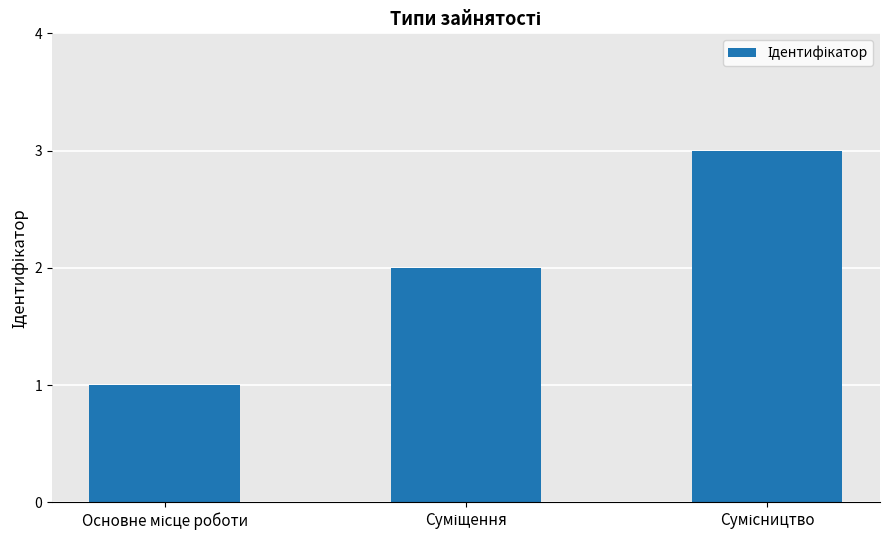

What is the sum of all values?

6